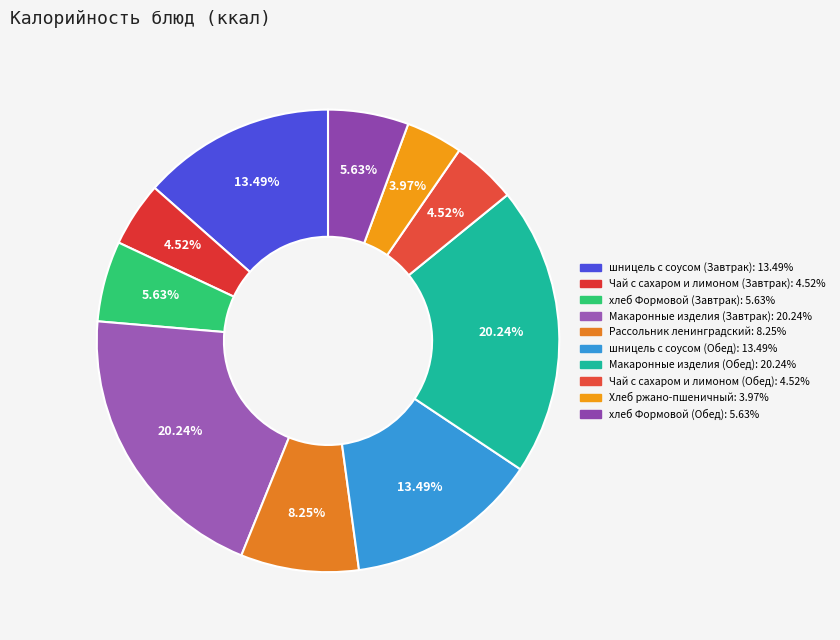

To the nearest percent, what is the average slice percentage?

10%